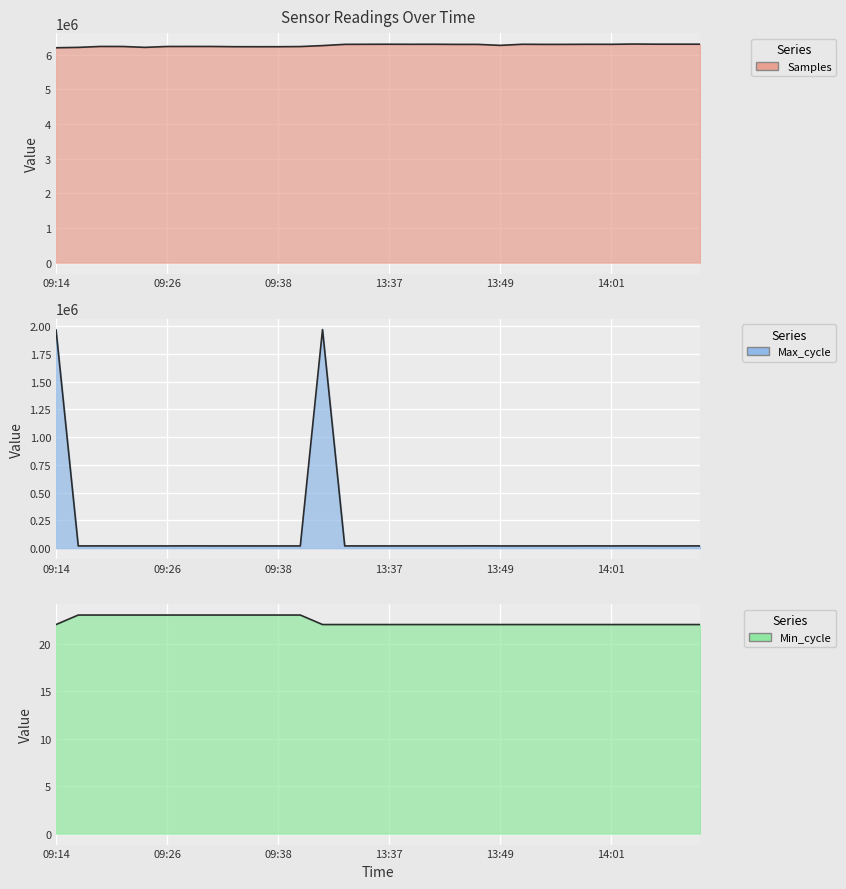

Read the Samples value at 09:18.

6237810